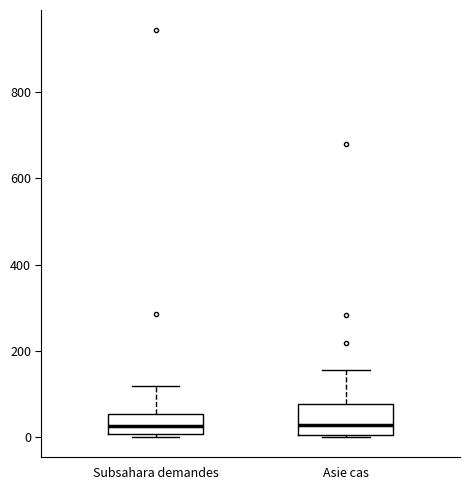

Where does the upper whisker of the box for Asie cas end on the y-axis? The values are not printed on the chart, so give them approximately, as read against the axis.

160